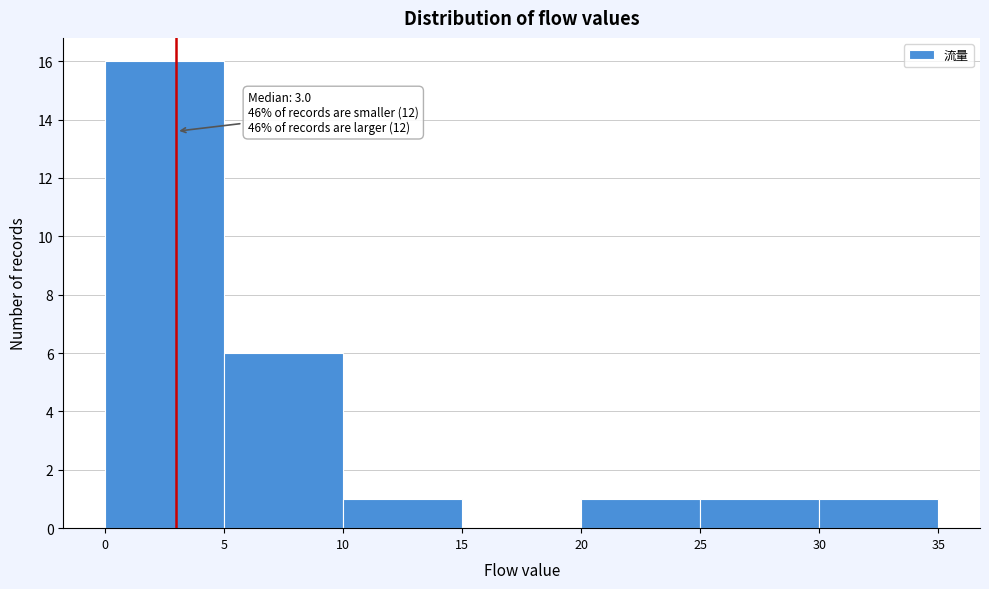

Over which range of the x-axis is the bar tallest?

0 to 5